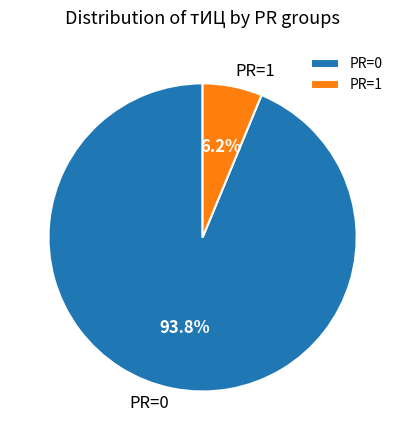

Which slice is the smallest?

PR=1